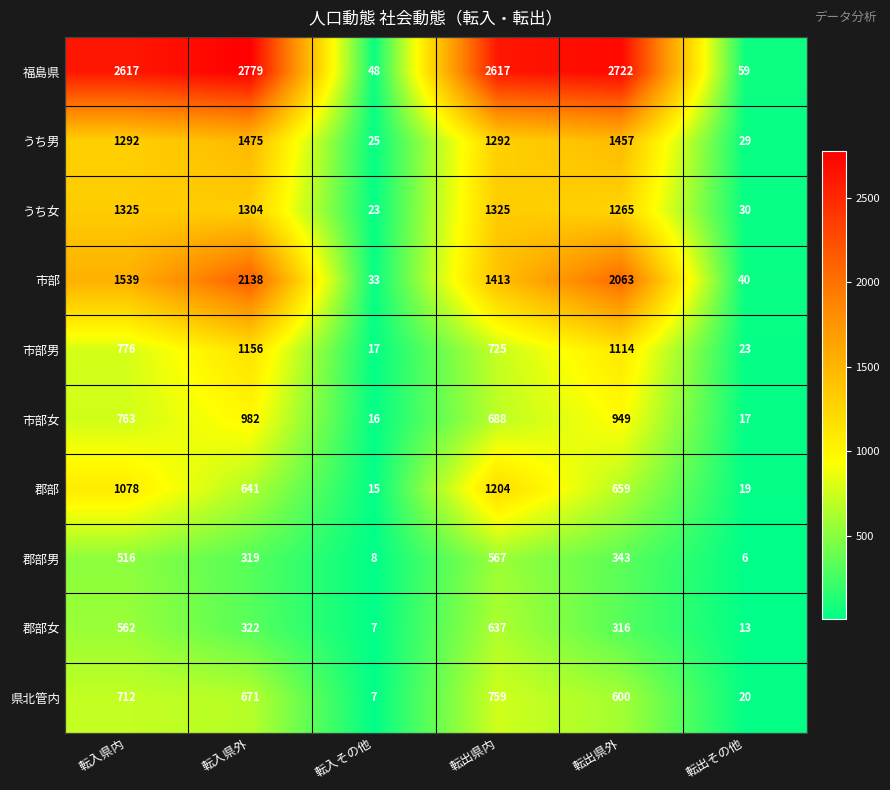

At which category is the sum across all series the highest?

転入県外